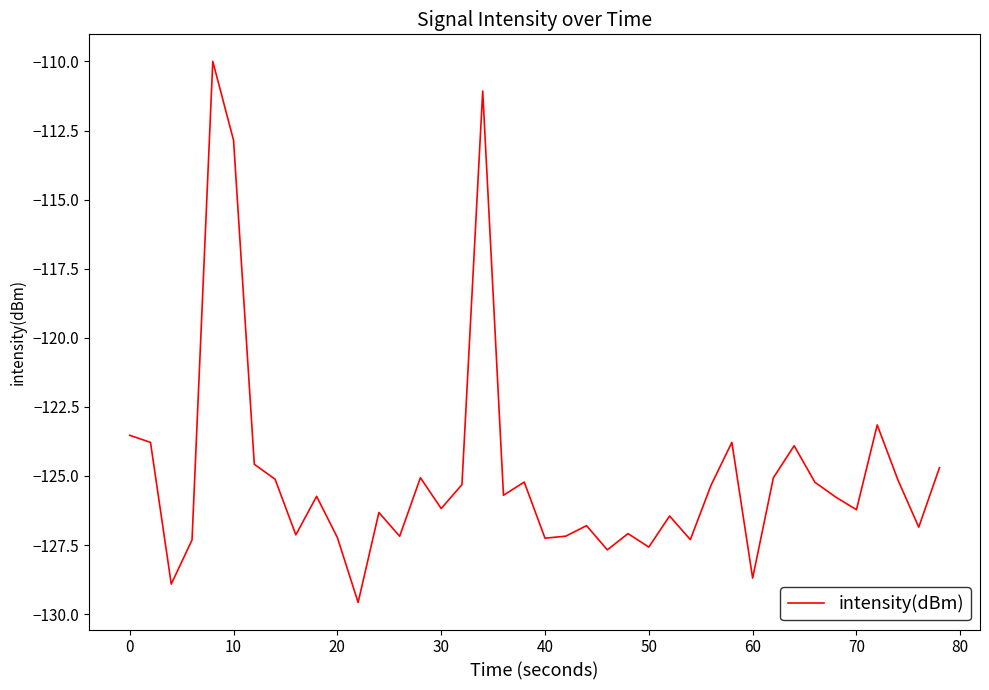

What is the maximum value shown in the chart?

-110.0